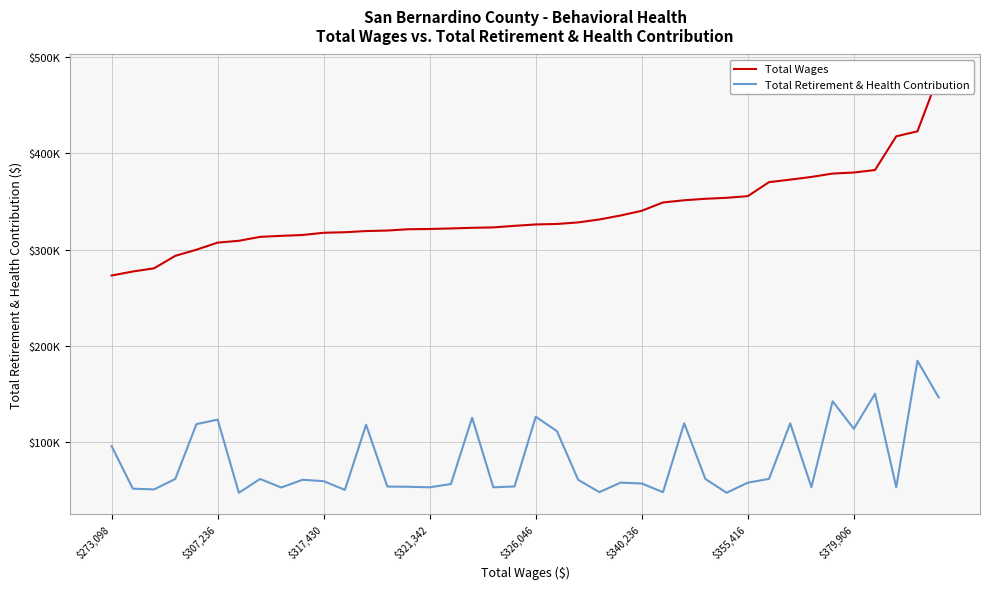

What is the value of the Total Wages point at the 16th from the left?

321342